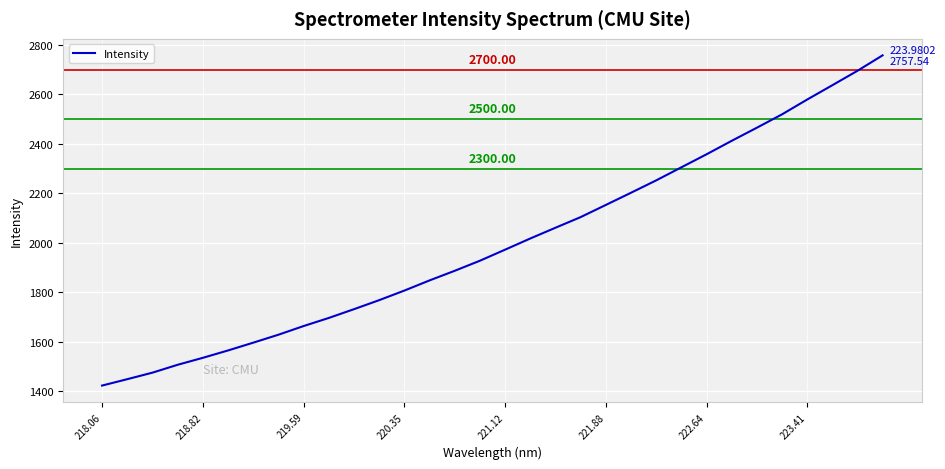

How many lines are shown in the chart?

1